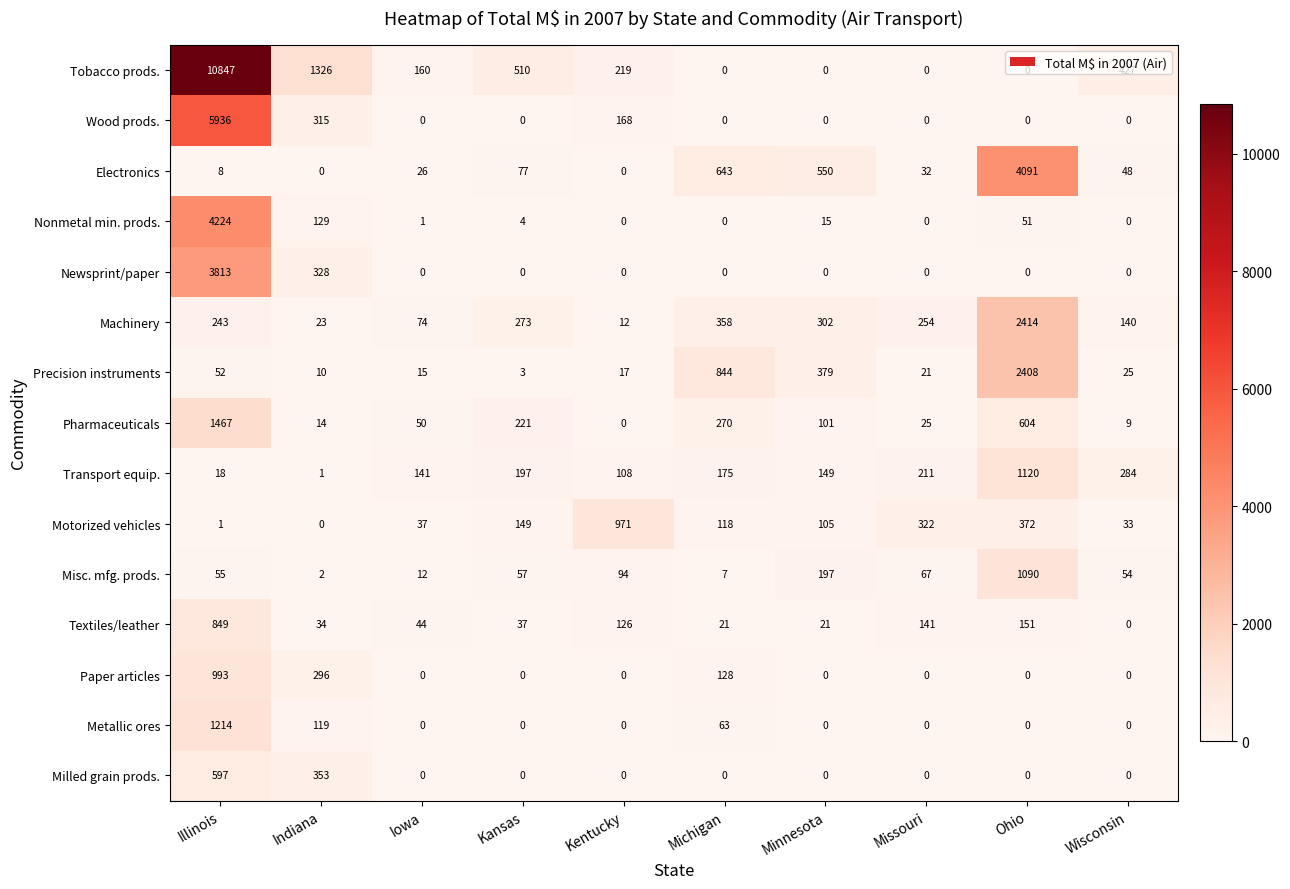

Which series has the largest range (max minus min)?

Tobacco prods.